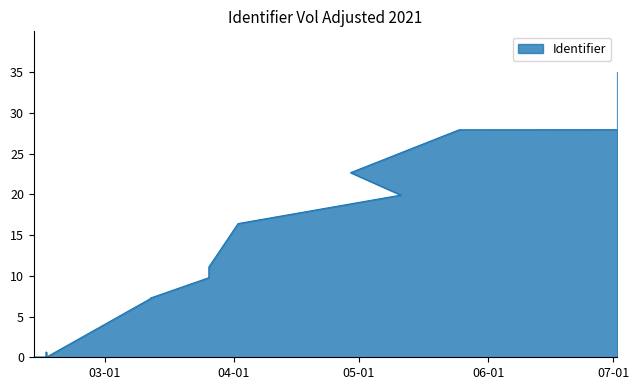

List the labels in order of value, smallest first.

2021-02-15, 2021-02-15, 2021-02-12, 2021-02-15, 2021-02-15, 2021-02-15, 2021-03-12, 2021-03-12, 2021-03-26, 2021-03-26, 2021-04-02, 2021-04-02, 2021-04-02, 2021-04-02, 2021-05-11, 2021-05-11, 2021-04-29, 2021-04-29, 2021-05-25, 2021-05-25, 2021-07-02, 2021-07-02, 2021-07-02, 2021-07-02, 2021-07-02, 2021-07-02, 2021-07-02, 2021-07-02, 2021-07-02, 2021-07-02, 2021-07-02, 2021-07-02, 2021-07-02, 2021-07-02